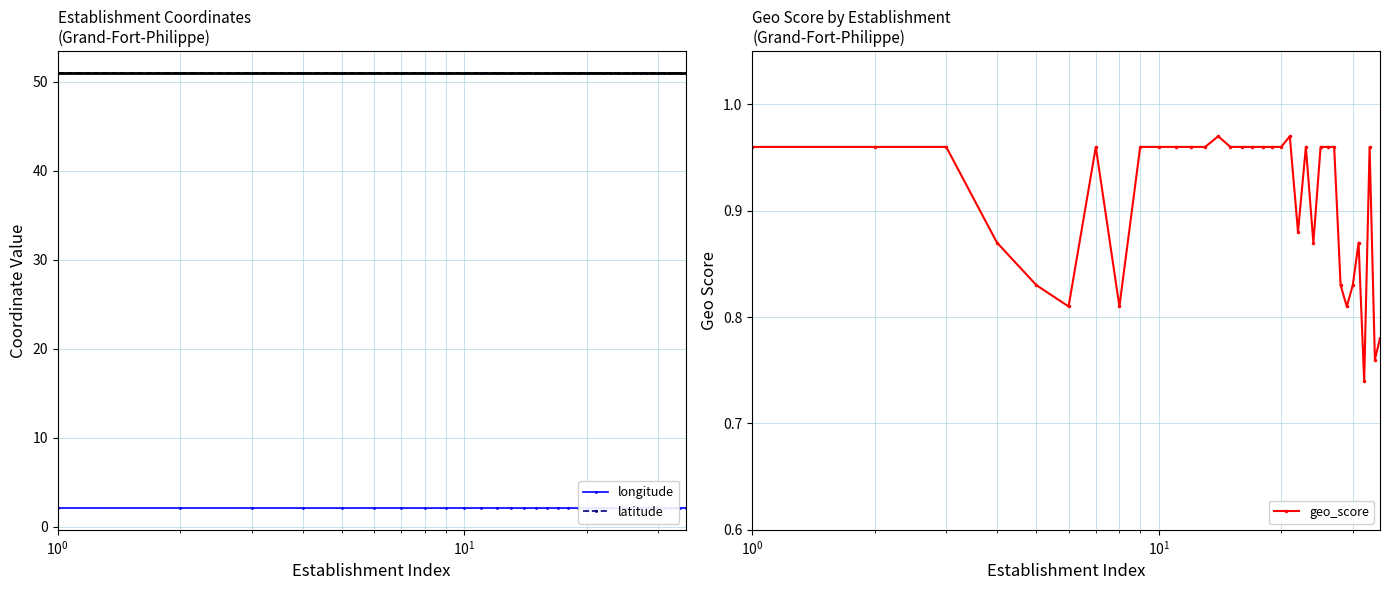

True or false: latitude has more than 2 points higher than both neighbors.

True